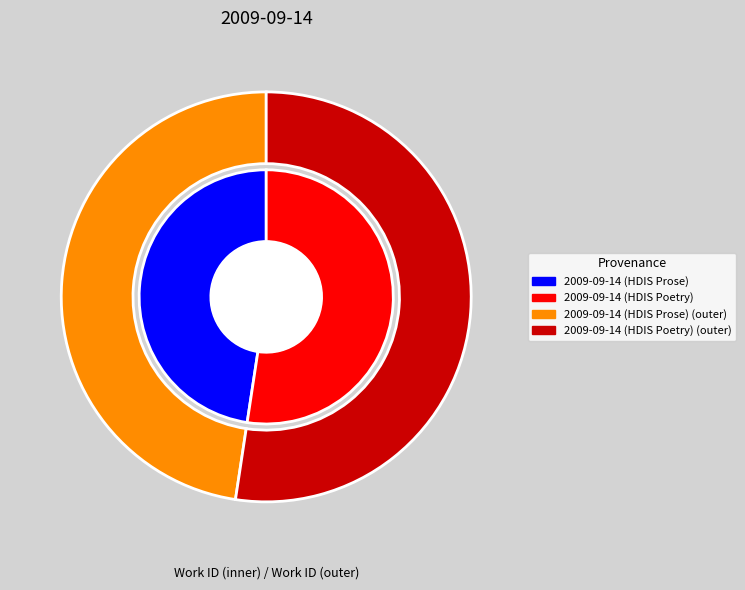

Which category accounts for the majority?

2009-09-14 (HDIS Poetry)